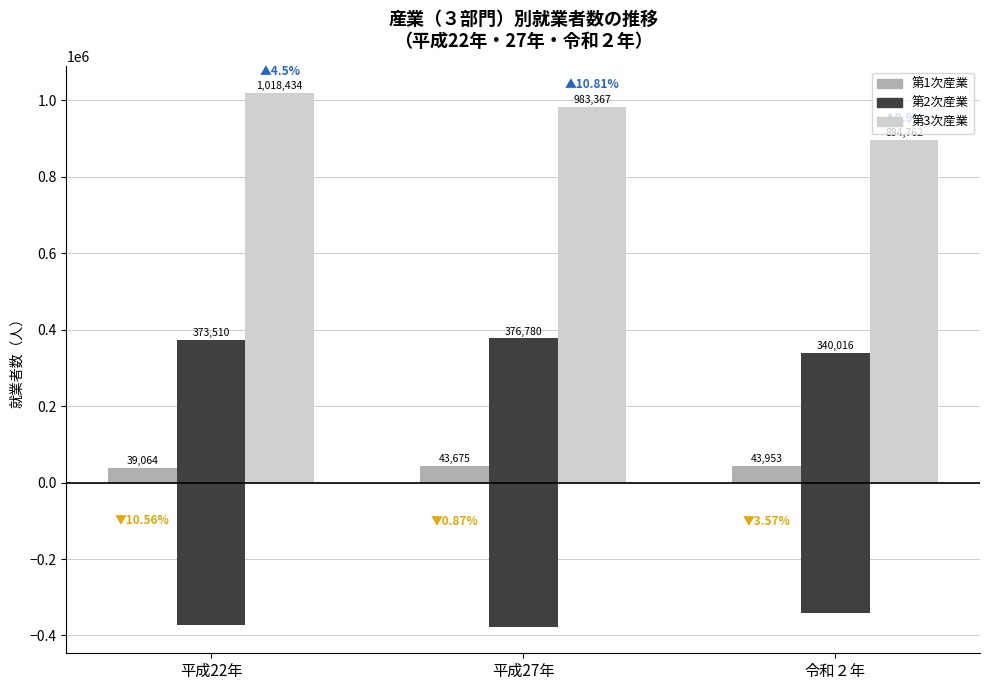

What is the difference between the 第2次産業 values at 平成27年 and 令和２年?

36764